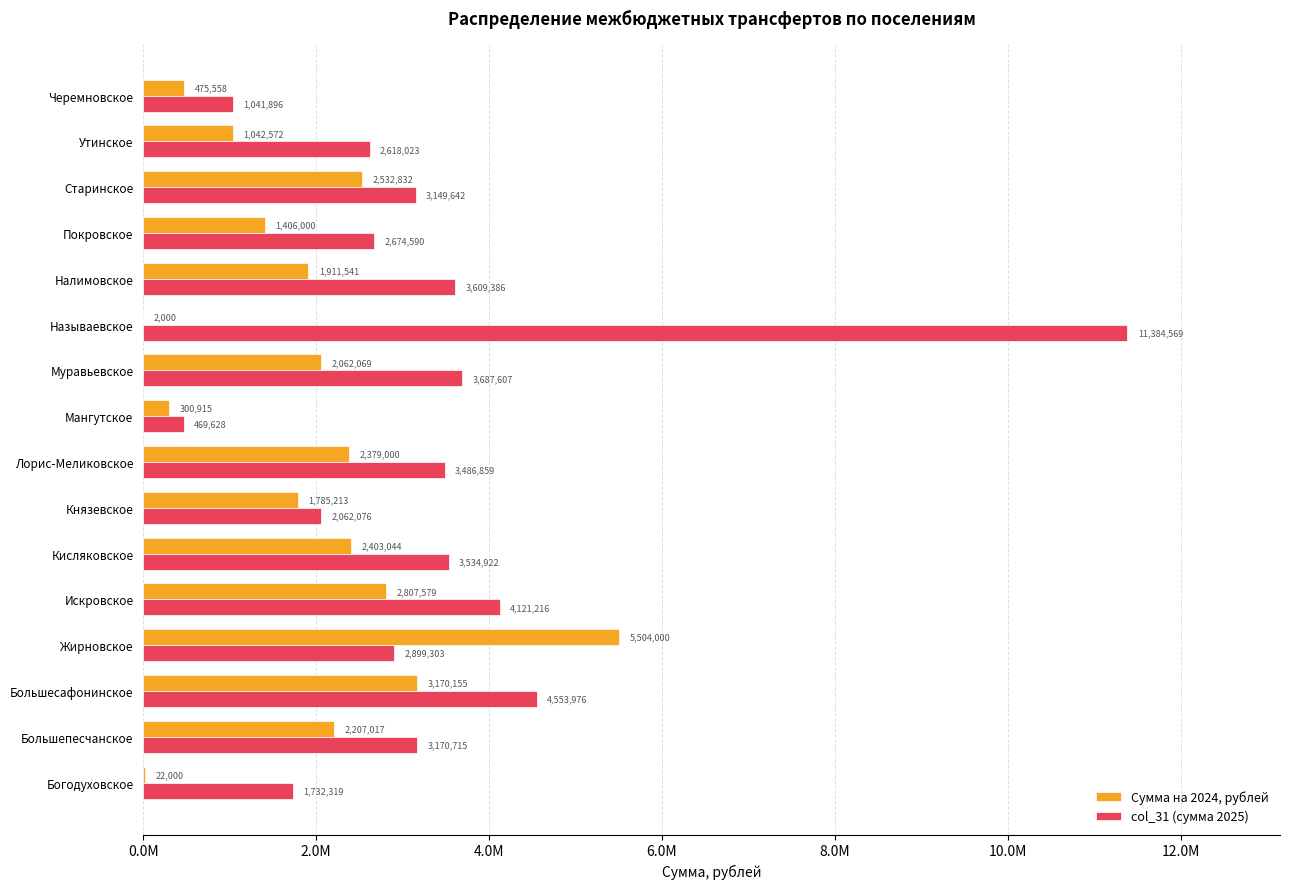

What are all the series names shown in the legend?

Сумма на 2024, рублей, col_31 (сумма 2025)